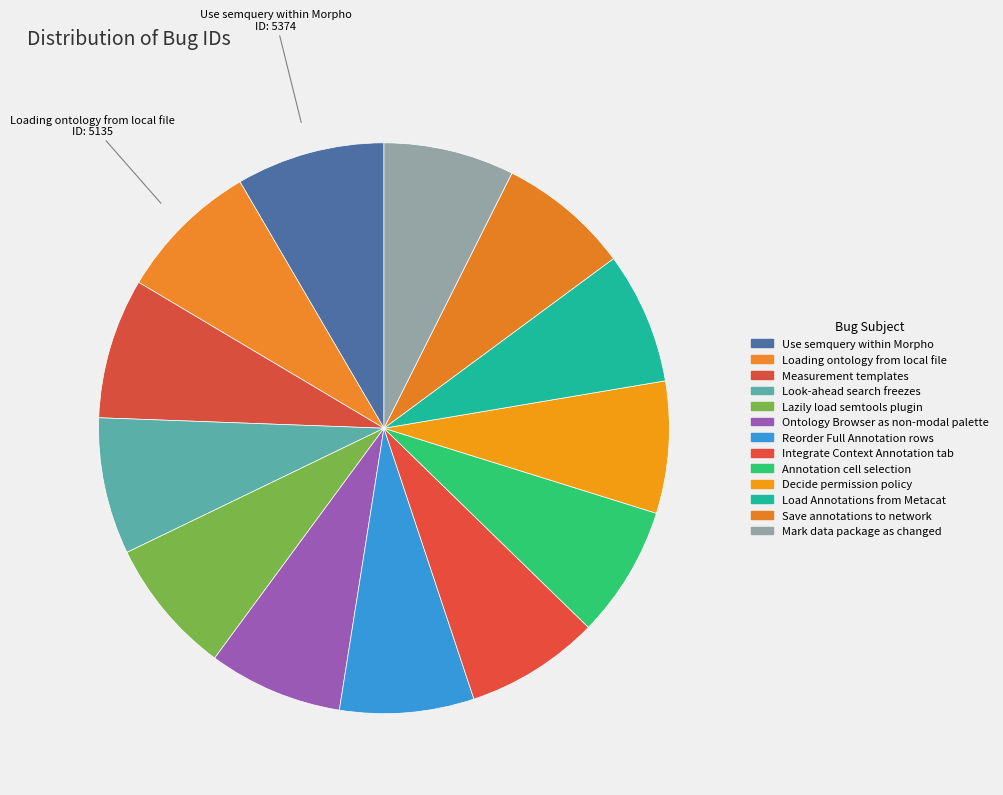

Is Reorder Full Annotation rows the majority of the pie?

No